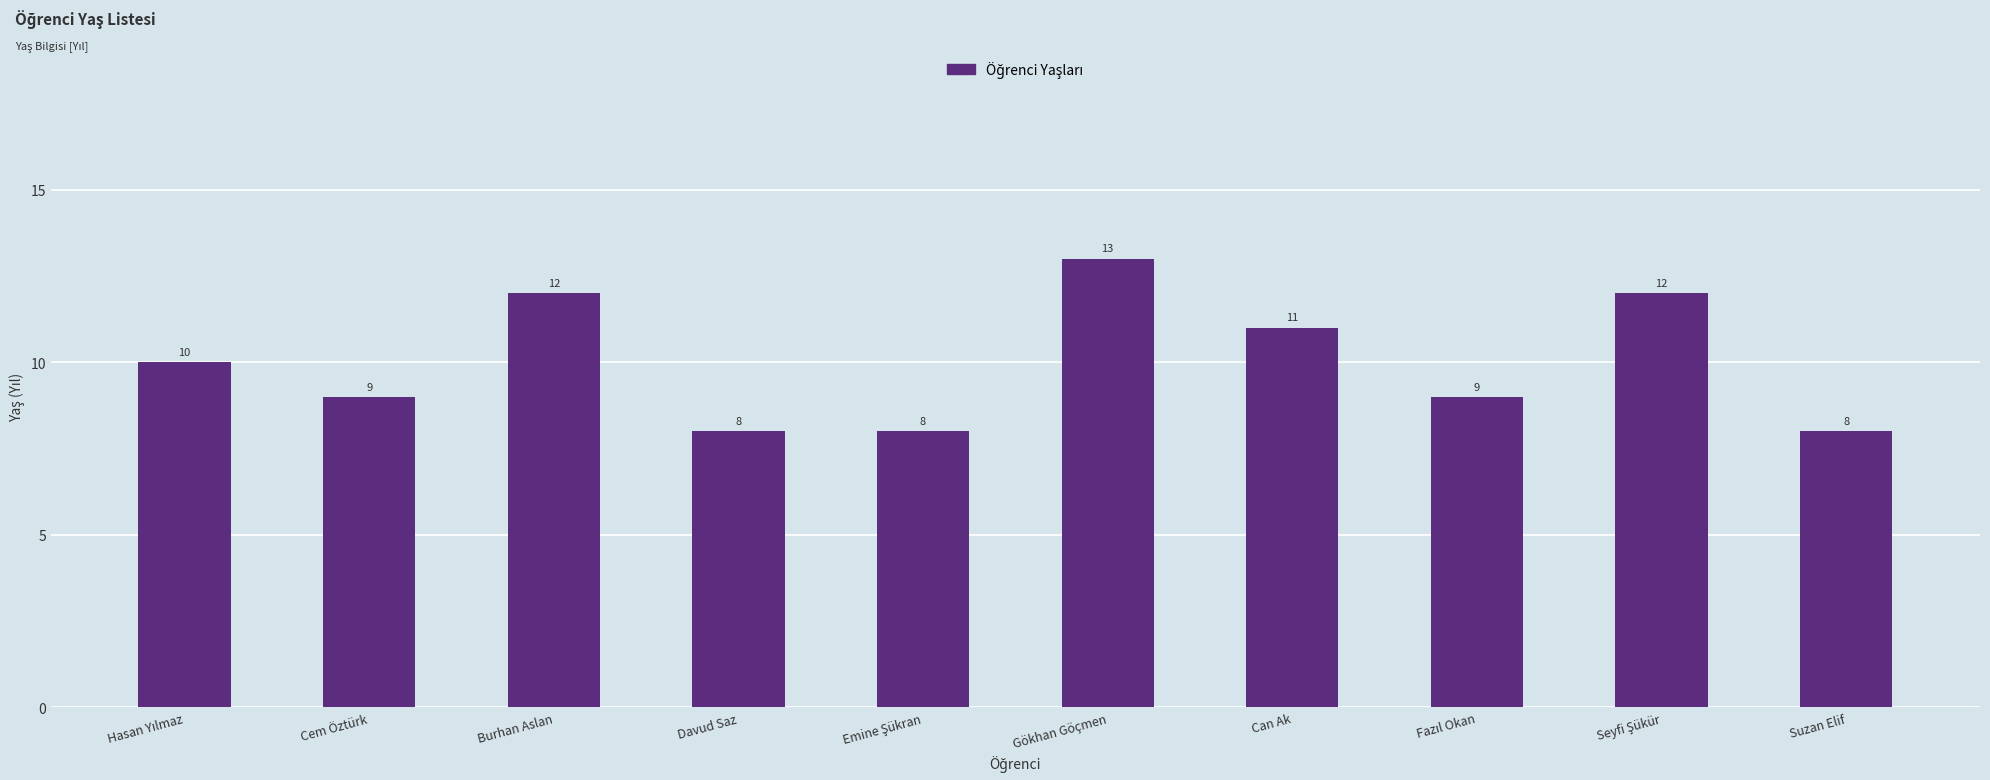

What is the value of the 1st bar from the left?

10